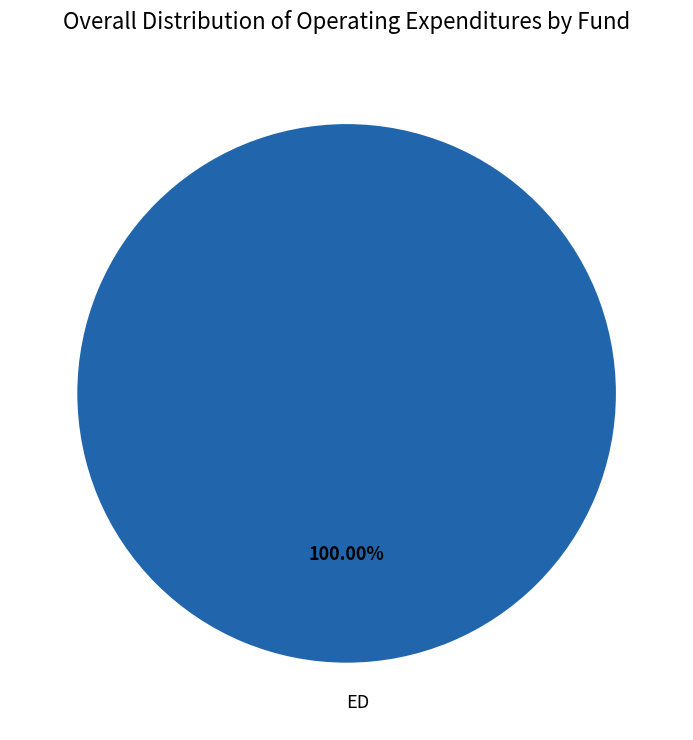

What is the majority slice?

ED